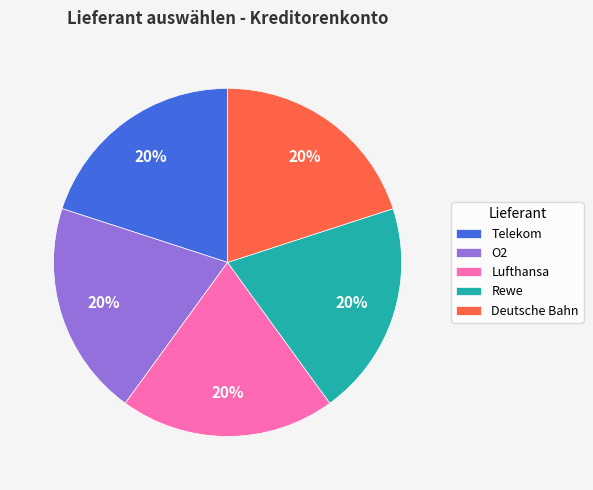

To the nearest percent, what portion does O2 represent?

20%